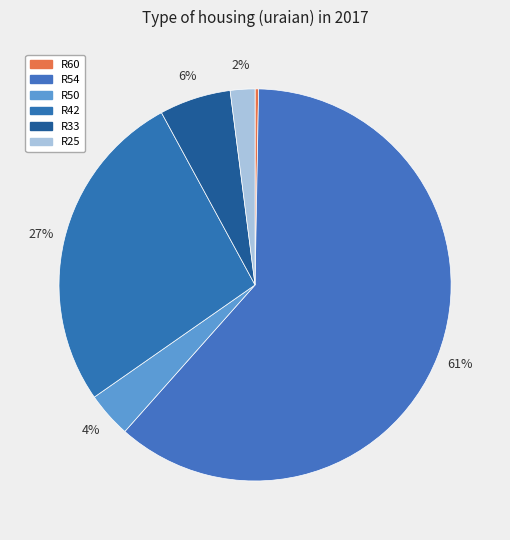

Rank the categories by value from highest to lowest.

R54, R42, R33, R50, R25, R60